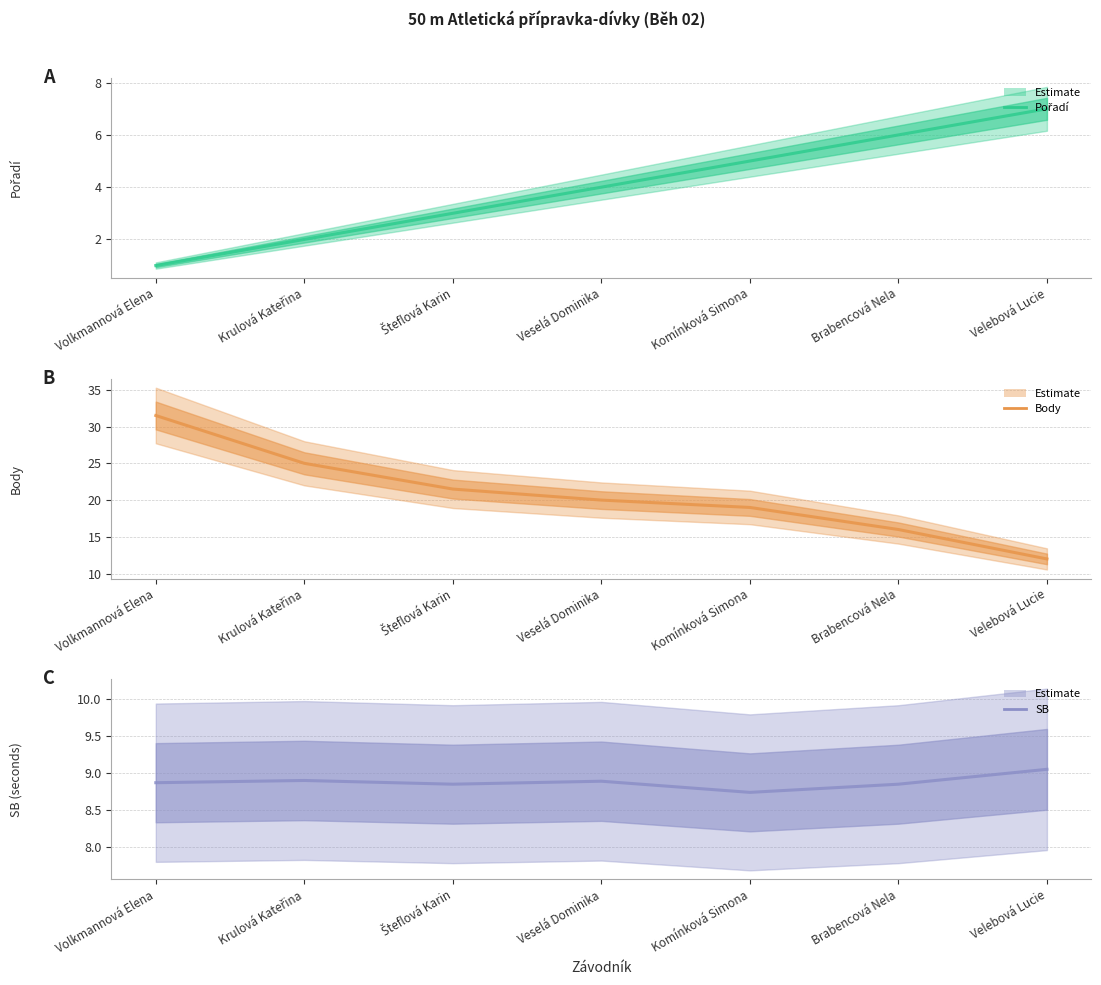

At Volkmannová Elena, list the series in order from largest to smallest.

Body (estimate), SB (estimate), Pořadí (estimate)